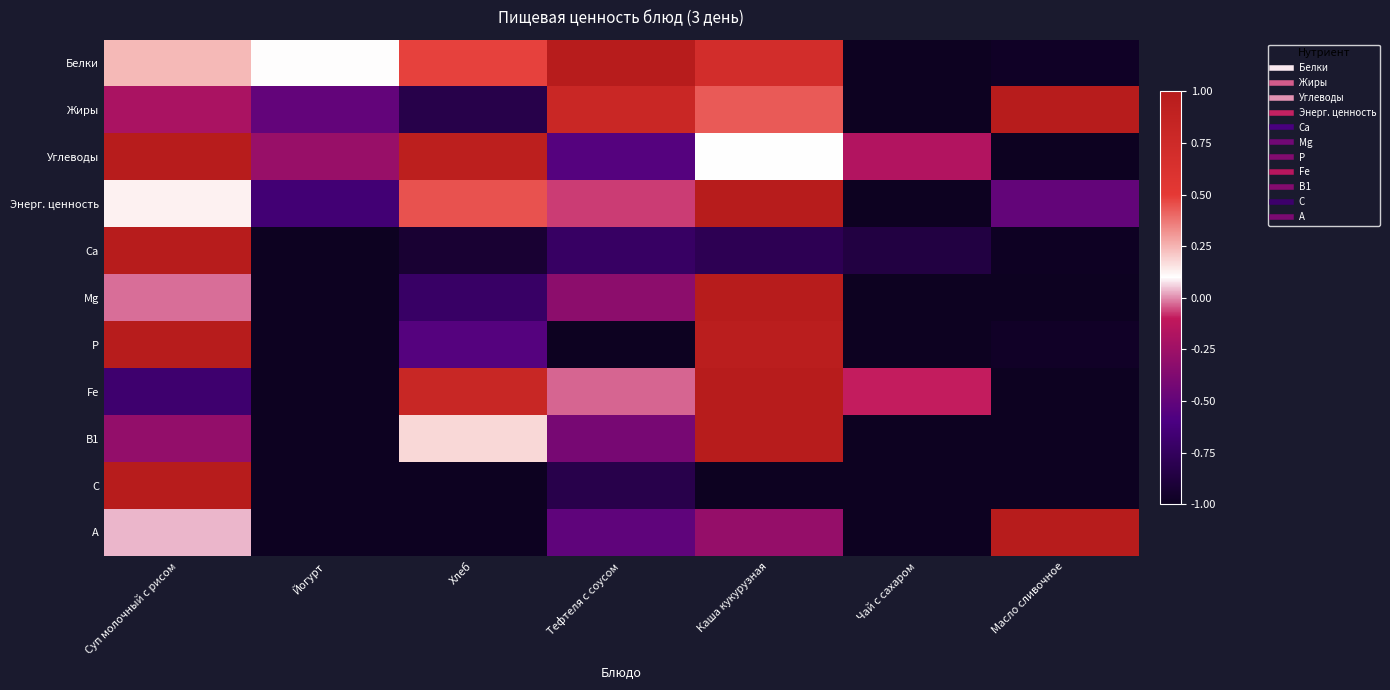

Rank the series at Тефтеля с соусом from lowest to highest value.

P, С, Ca, Углеводы, А, В1, Mg, Энерг. ценность, Fe, Жиры, Белки